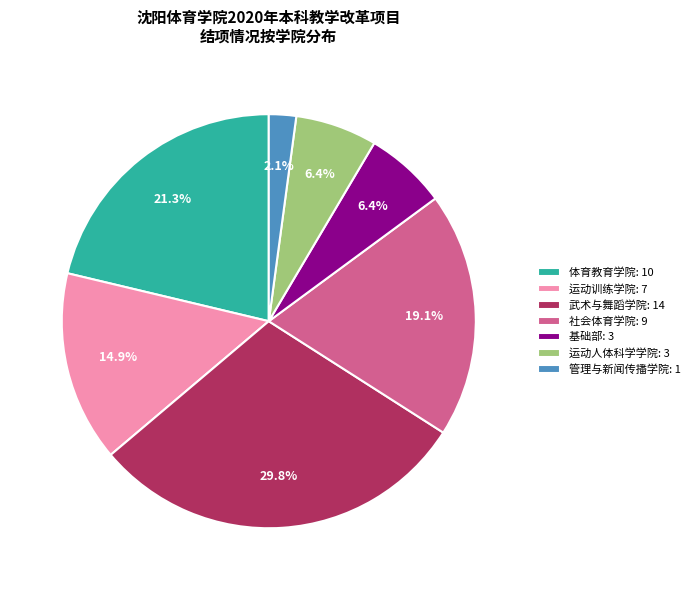

What portion of the pie excludes 运动人体科学学院?

93.6%